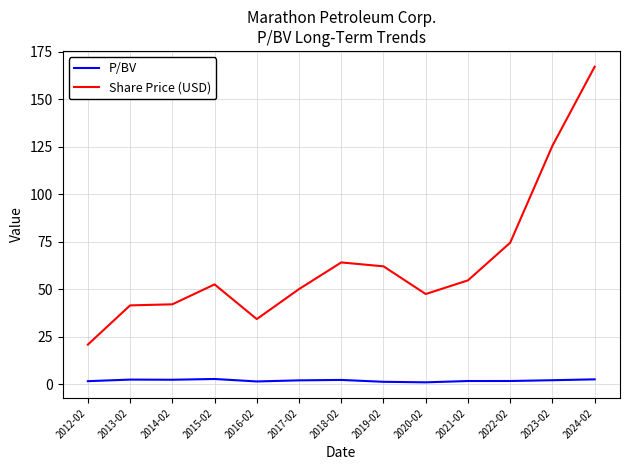

What value does the P/BV series have at 2018-02?

2.2